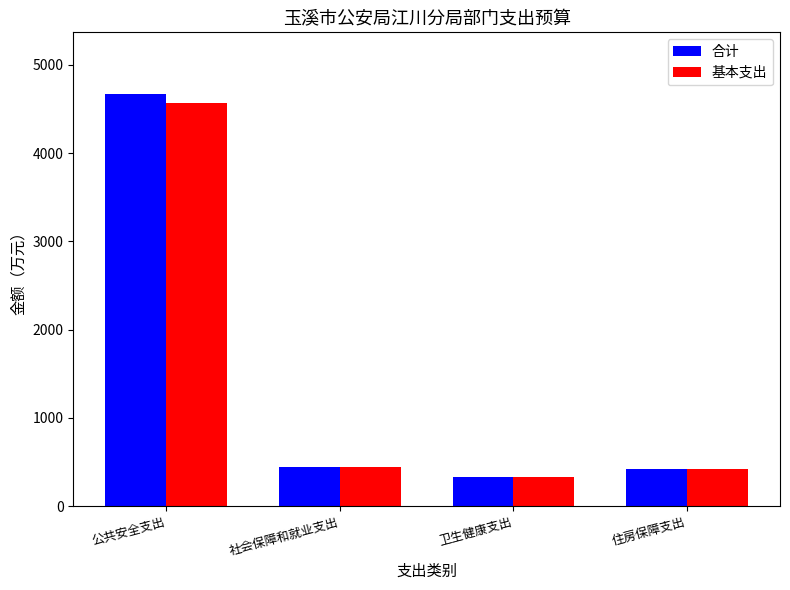

At which label does 基本支出 reach its peak?

公共安全支出